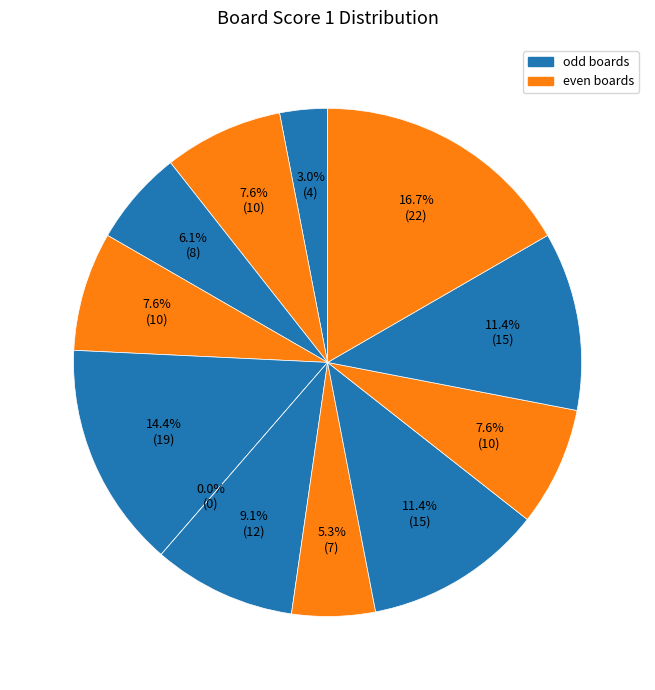

Is there a majority slice in this chart?

No